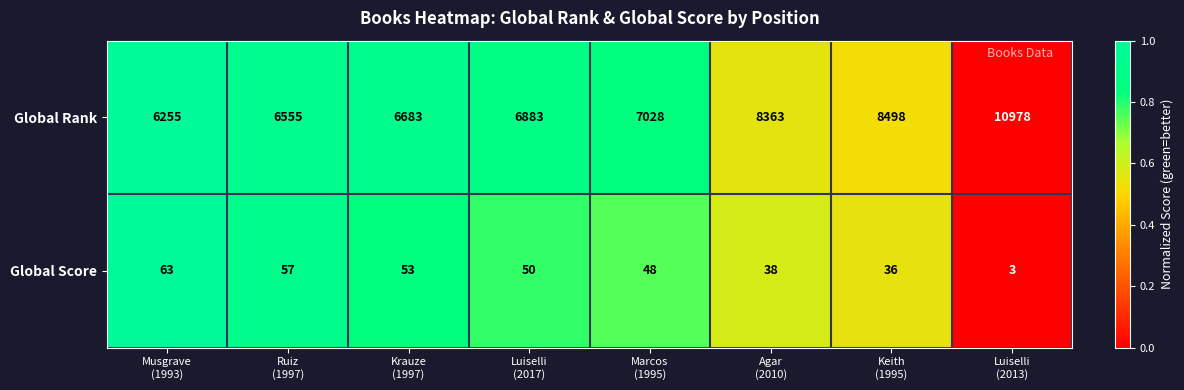

Rank the series by their maximum value, from highest to lowest.

Global Rank, Global Score